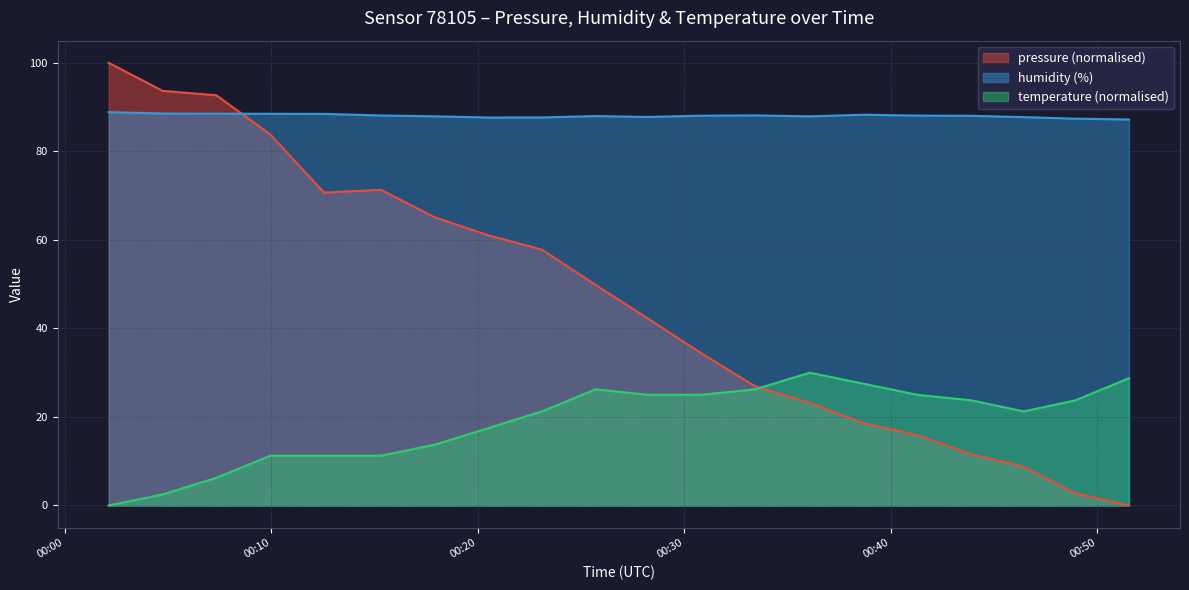

In temperature, how many points are lower than both neighbors (excluding endpoints)?

1